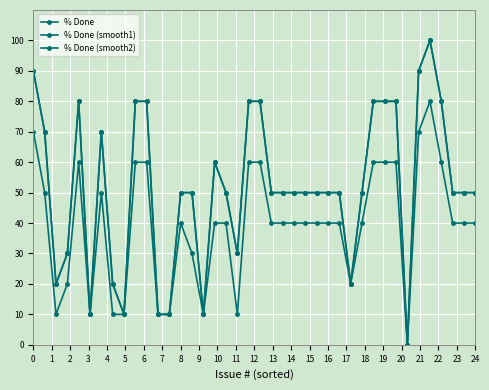

Does the chart have visible grid lines?

Yes